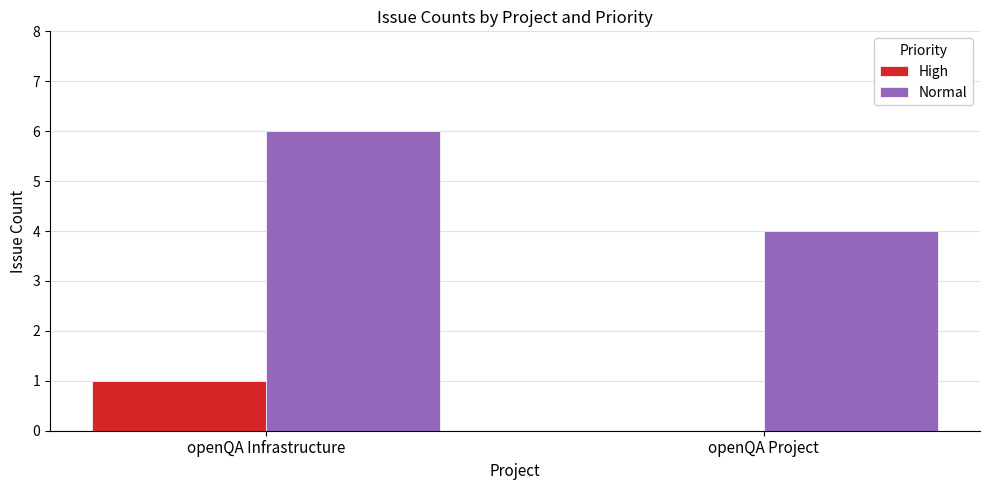

Between openQA Infrastructure and openQA Project, which series saw the biggest shift?

Normal